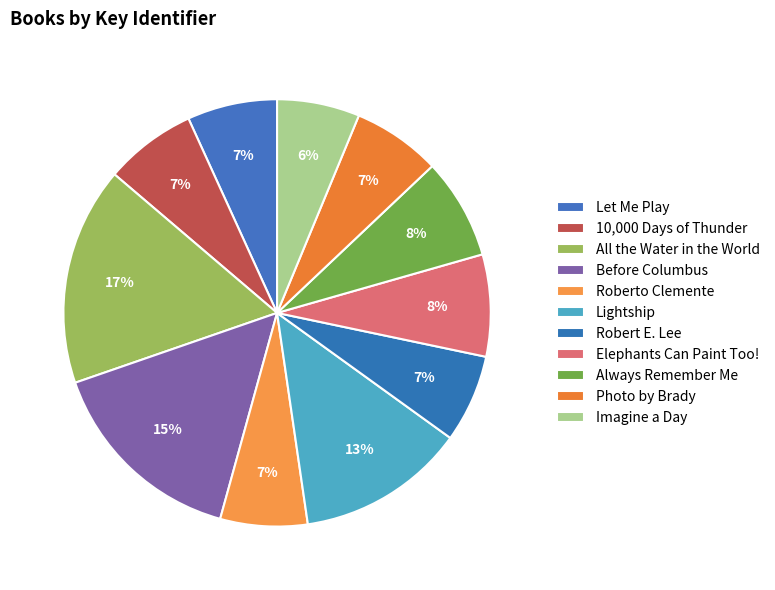

How many segments does this pie chart have?

11